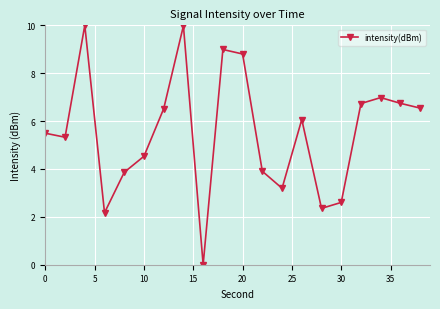

How many lines are shown in the chart?

1